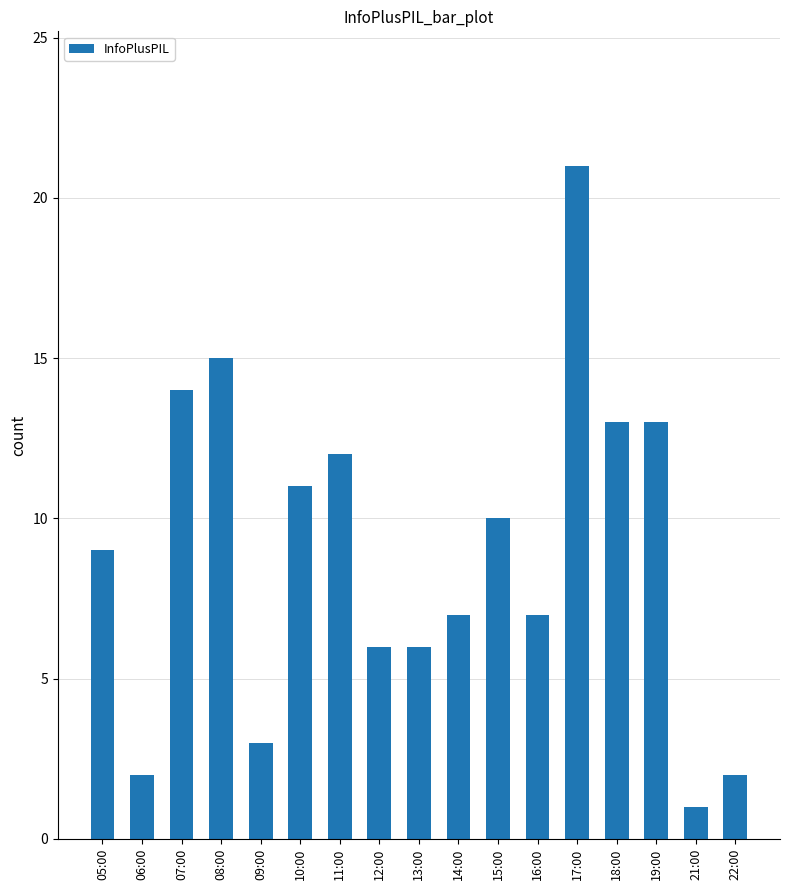

Which has a higher value, 08:00 or 13:00?

08:00